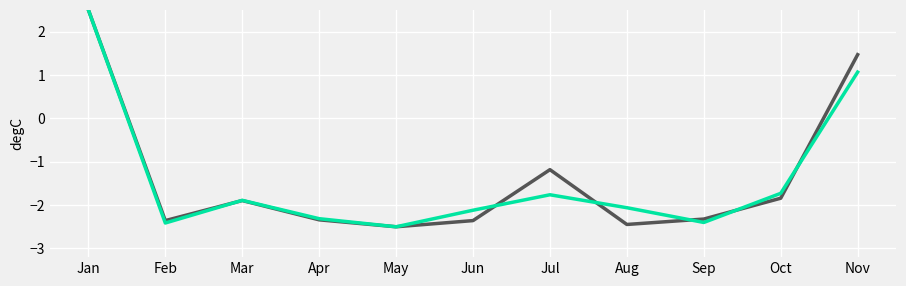

What is the spread (max minus min) of values at Aug?

0.4